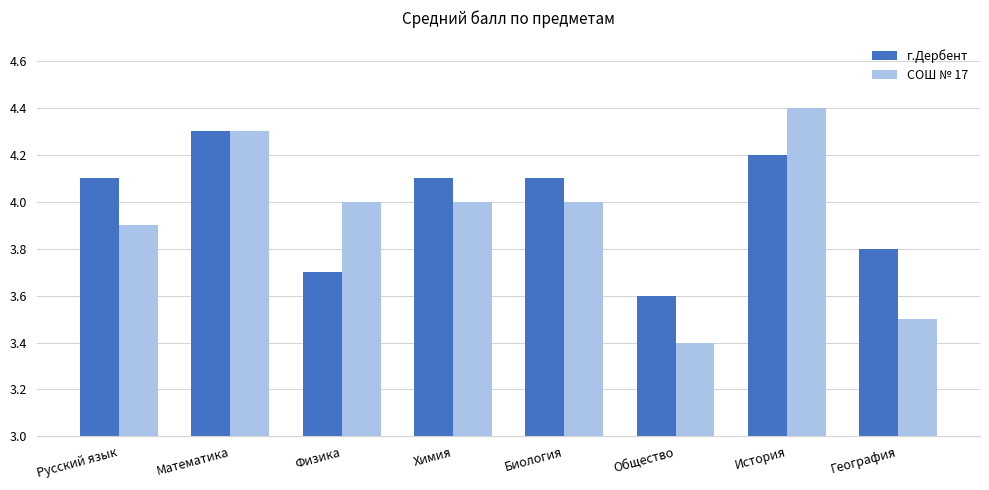

What is the difference between the highest and lowest values at Русский язык?

0.2